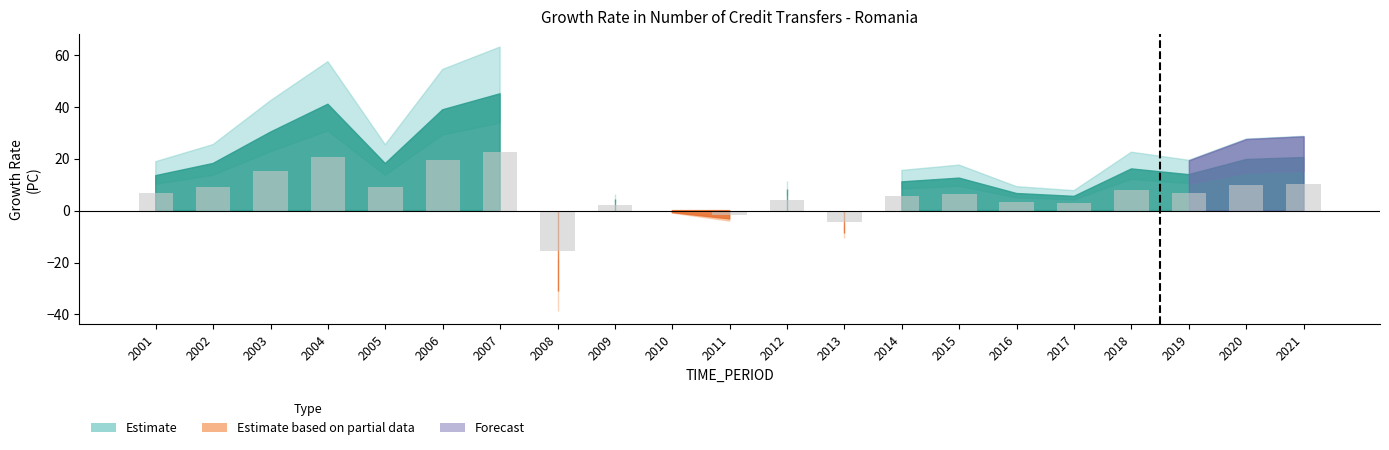

How many series are shown in this chart?

1